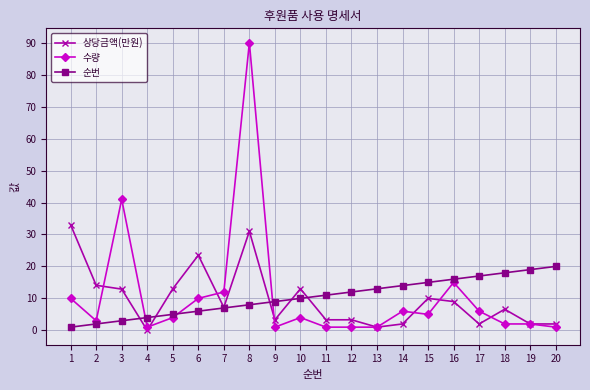

What is the average value of the 순번 series?

10.5